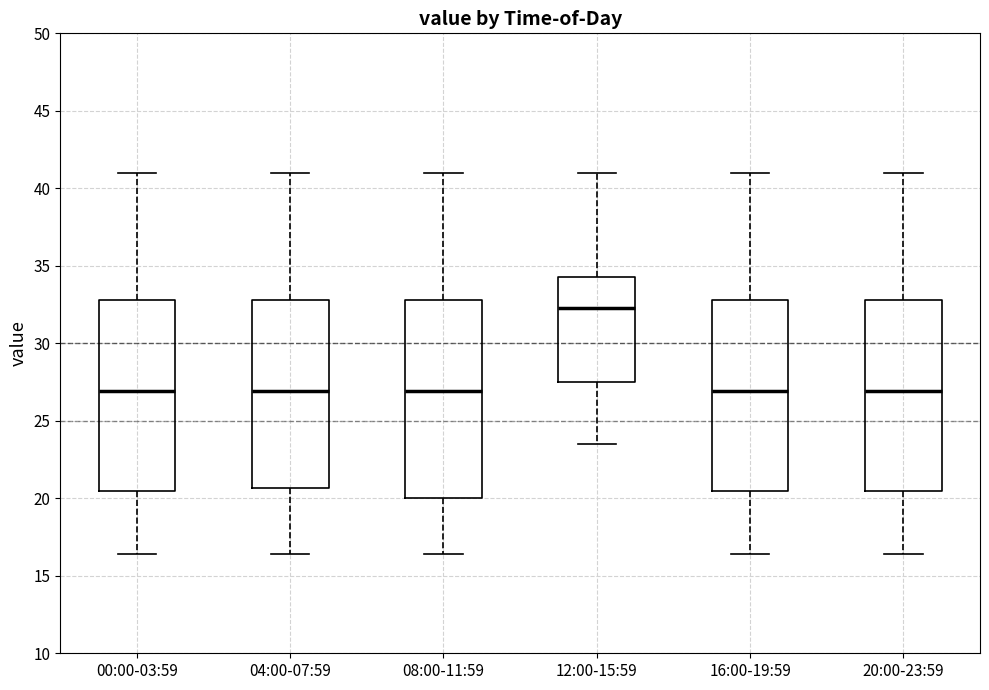

Reading left to right, read every box against the y-axis: the position of its median line, the range the box covers, and the ends of its whiskers. The values are not printed on the chart, so give them approximately, as read against the axis.

00:00-03:59: median 27.0, box 20.5 to 33.0, whiskers 16.5 to 41.0
04:00-07:59: median 27.0, box 20.5 to 33.0, whiskers 16.5 to 41.0
08:00-11:59: median 27.0, box 20.0 to 33.0, whiskers 16.5 to 41.0
12:00-15:59: median 32.5, box 27.5 to 34.5, whiskers 23.5 to 41.0
16:00-19:59: median 27.0, box 20.5 to 33.0, whiskers 16.5 to 41.0
20:00-23:59: median 27.0, box 20.5 to 33.0, whiskers 16.5 to 41.0